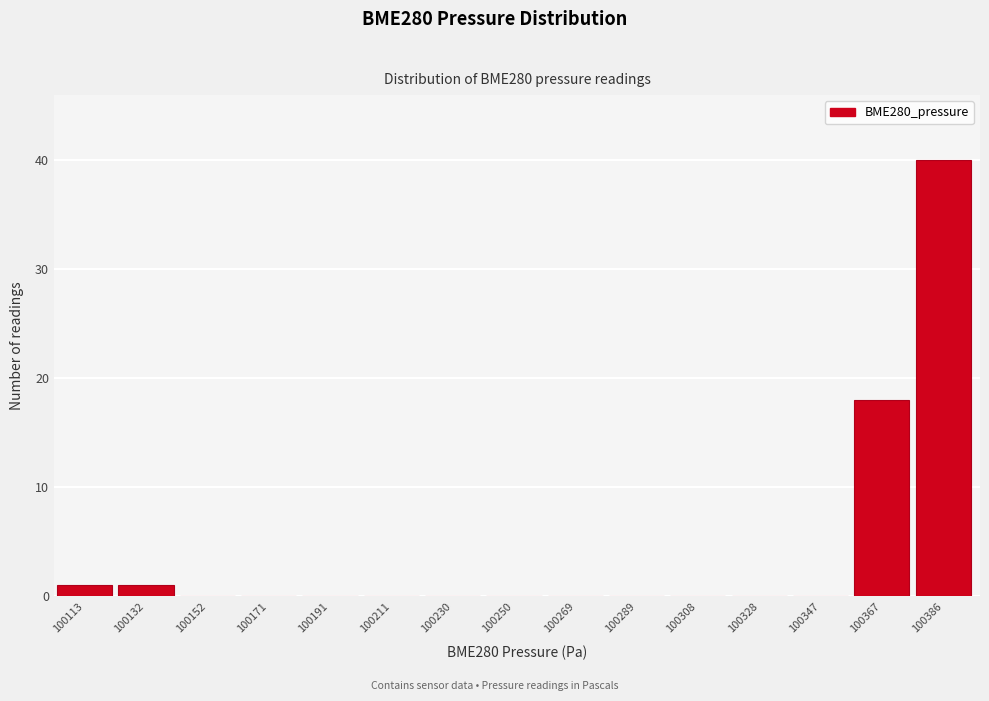

Reading left to right, extract all data points from this chart.

100113=1	100132=1	100152=0	100171=0	100191=0	100211=0	100230=0	100250=0	100269=0	100289=0	100308=0	100328=0	100347=0	100367=18	100386=40